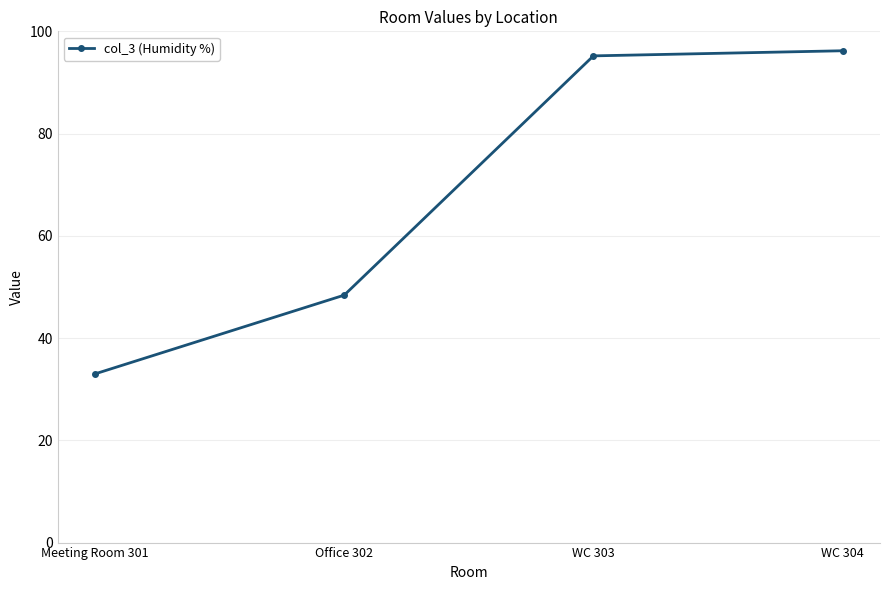

What position from the left is Office 302?

2